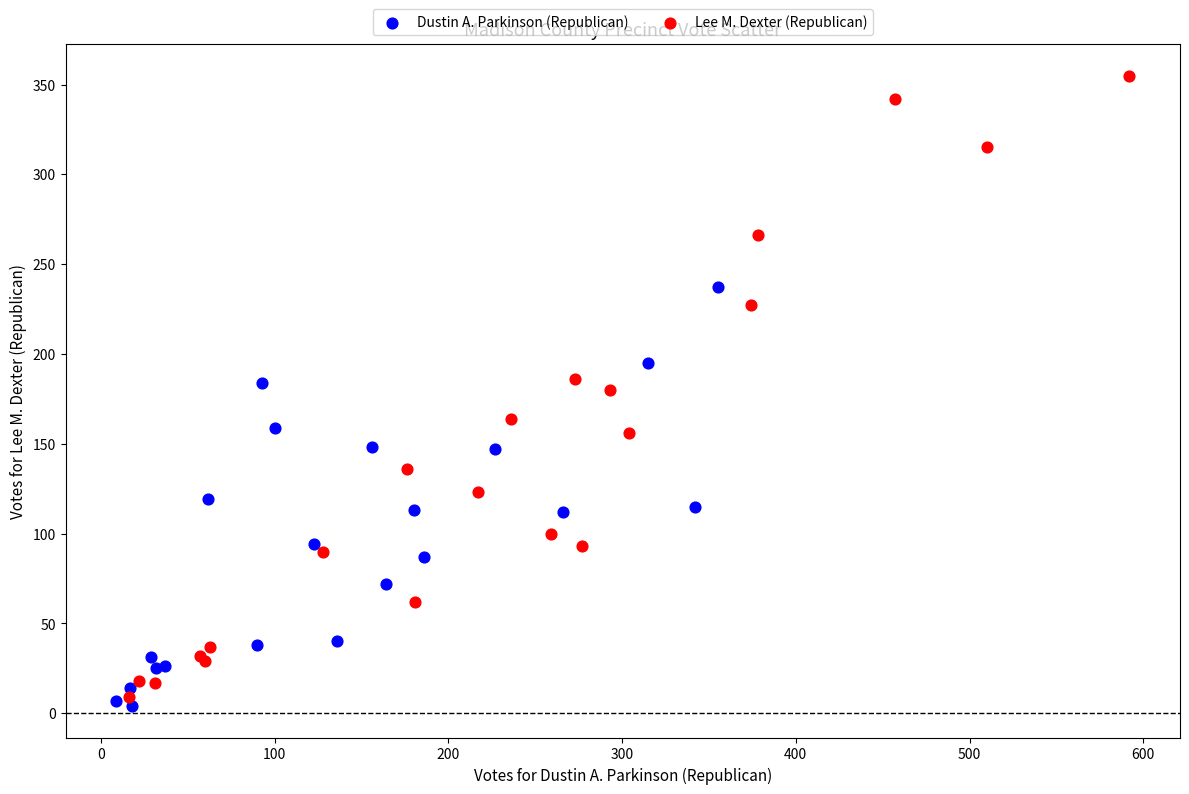

Which series has the widest spread of Y values?

Lee M. Dexter (Republican)